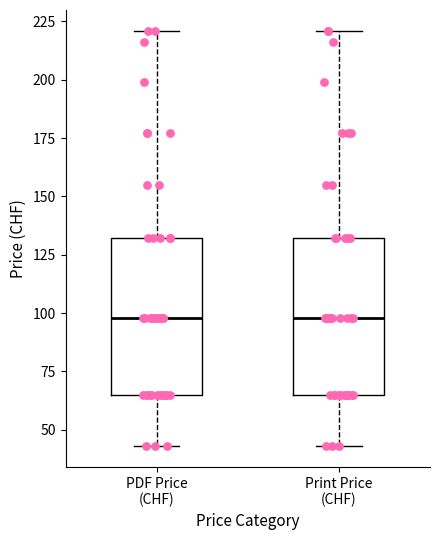

Reading left to right, read every box against the y-axis: the position of its median line, the range the box covers, and the ends of its whiskers. The values are not printed on the chart, so give them approximately, as read against the axis.

PDF Price (CHF): median 100, box 65 to 130, whiskers 45 to 220
Print Price (CHF): median 100, box 65 to 130, whiskers 45 to 220